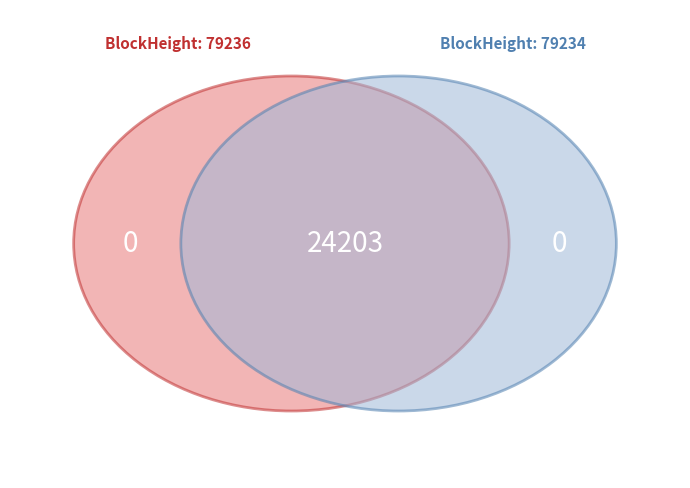

Rank the categories by Nonce value from lowest to highest.

79236, 79234